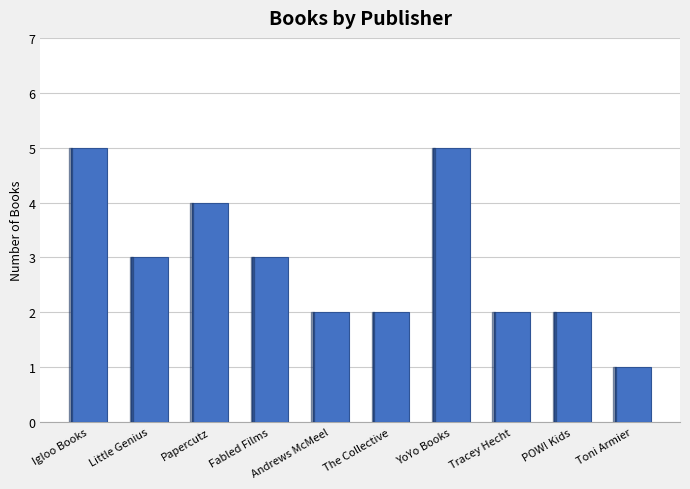

Which has a higher value, Andrews McMeel or Igloo Books?

Igloo Books